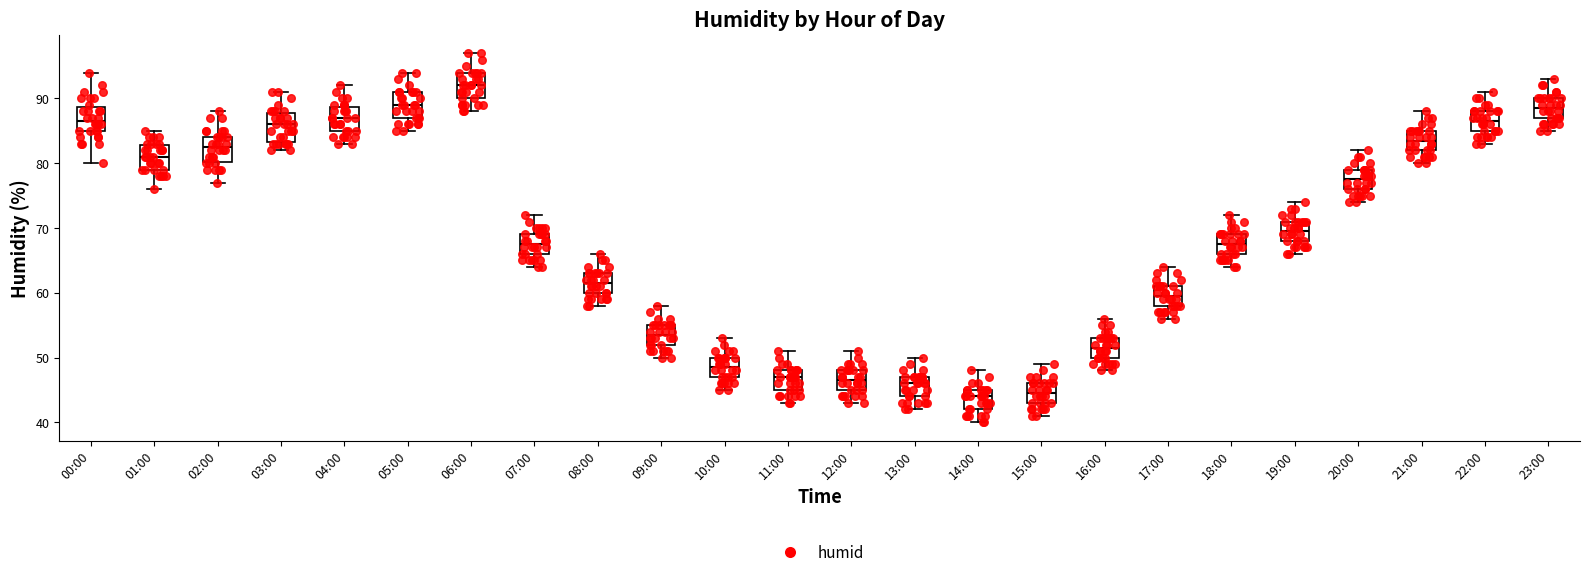

Which box's median line is the highest?

06:00